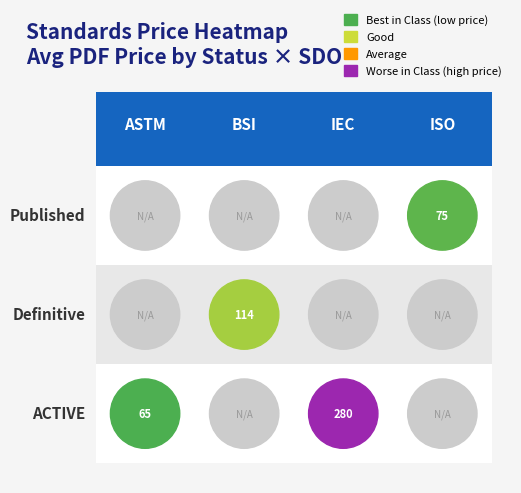

Rank the series by their maximum value, from lowest to highest.

Published, Definitive, ACTIVE